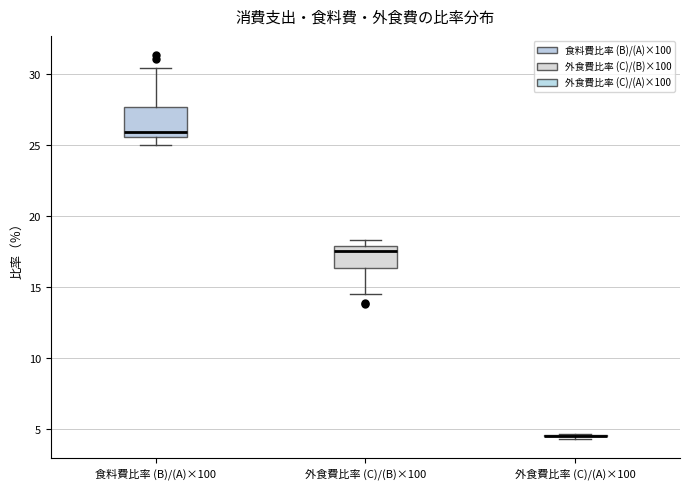

Reading left to right, read every box against the y-axis: the position of its median line, the range the box covers, and the ends of its whiskers. The values are not printed on the chart, so give them approximately, as read against the axis.

食料費比率 (B)/(A)×100: median 26.0, box 25.5 to 27.5, whiskers 25.0 to 30.5
外食費比率 (C)/(B)×100: median 17.5, box 16.5 to 18.0, whiskers 14.5 to 18.5
外食費比率 (C)/(A)×100: box collapsed to a line at 4.5, whiskers 4.5 to 4.5